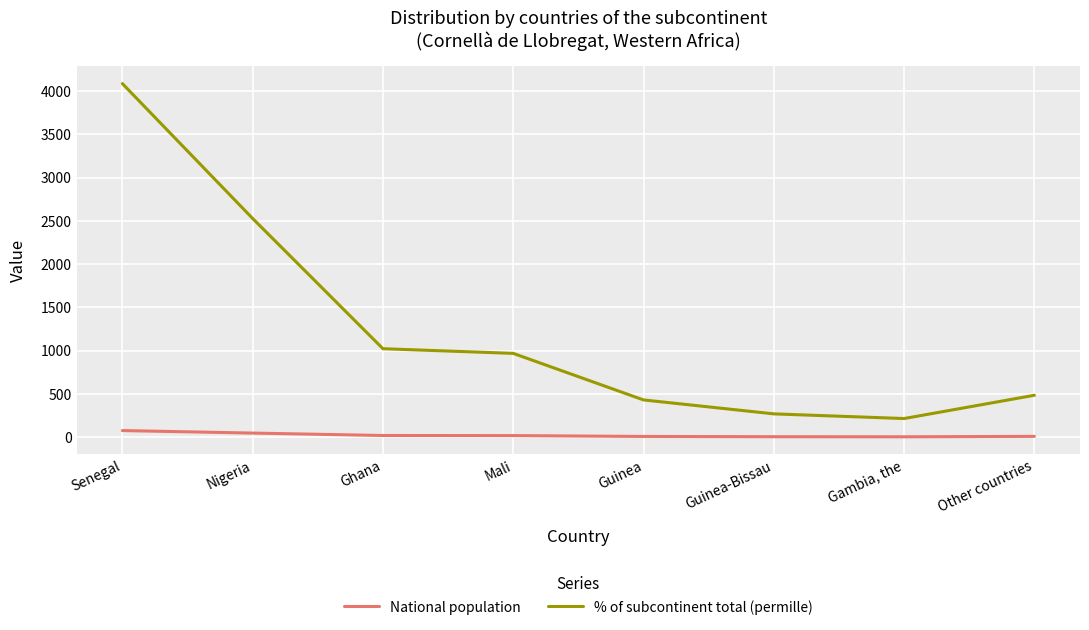

At Other countries, list the series in order from smallest to largest.

National population, % of subcontinent total (permille)